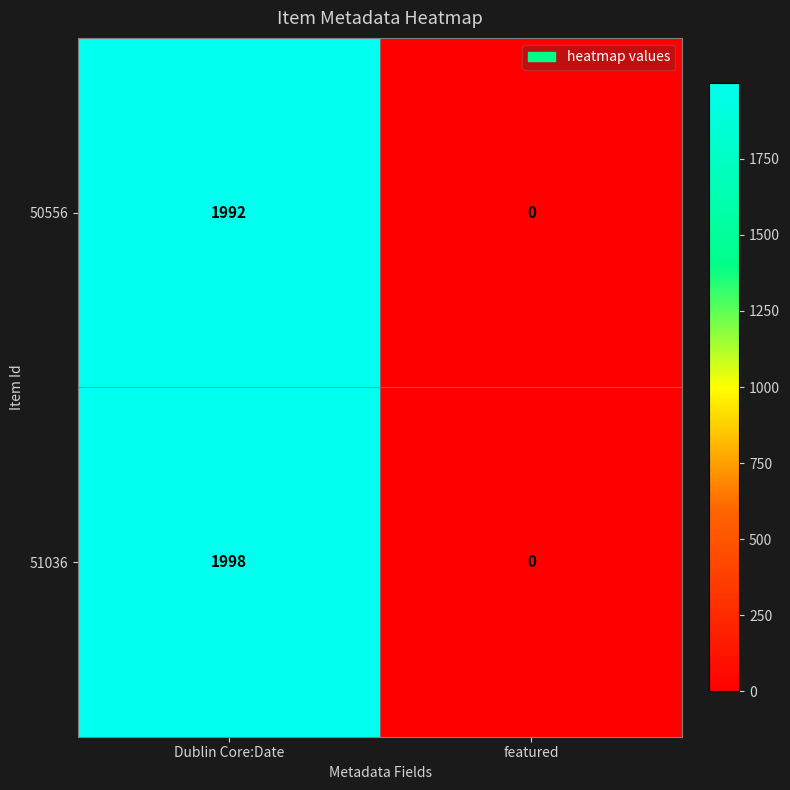

Rank the series by their maximum value, from lowest to highest.

50556, 51036